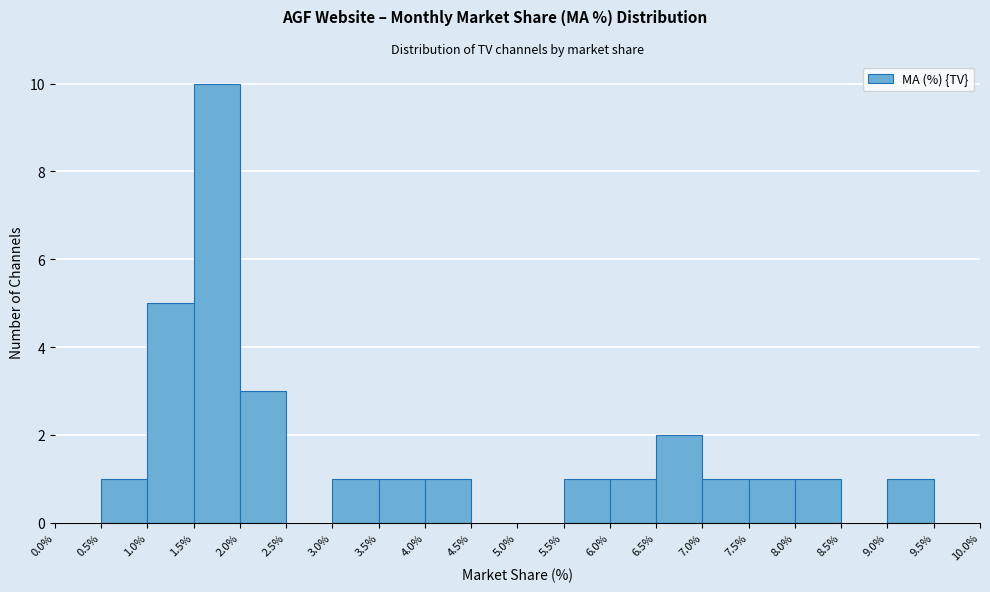

What is the height of the bar covering 1.0% to 1.5% on the x-axis? The values are not printed on the chart, so give them approximately, as read against the axis.

5